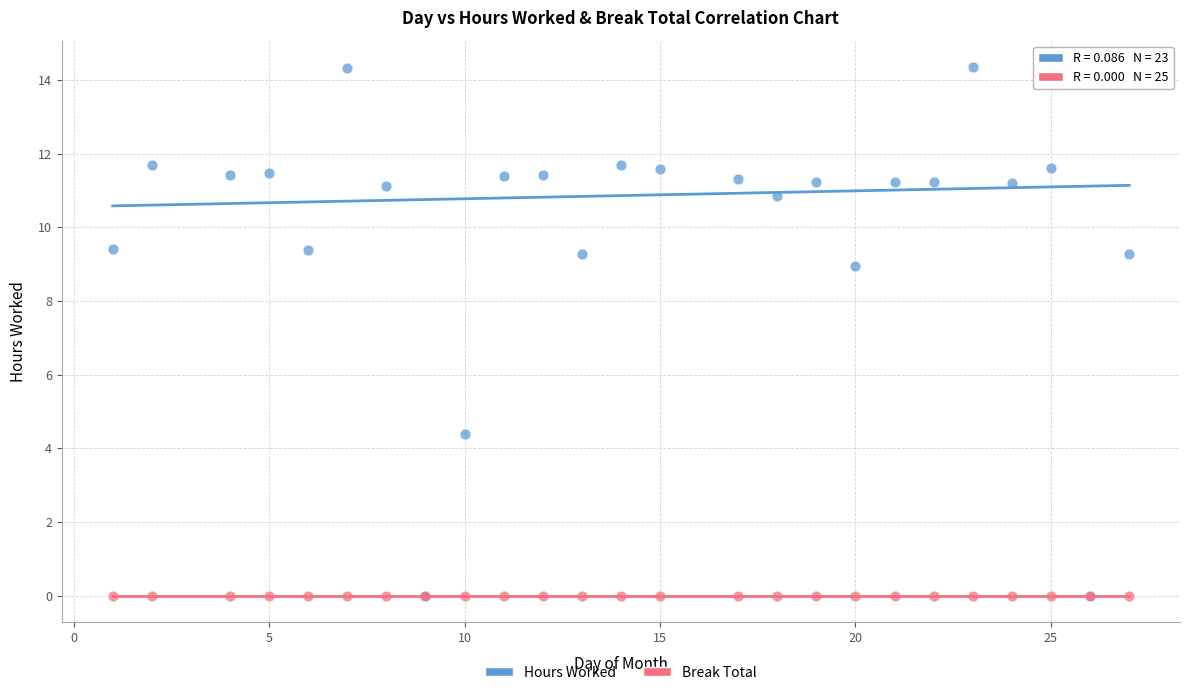

Across all series, what Y value is closest to 7?

8.9